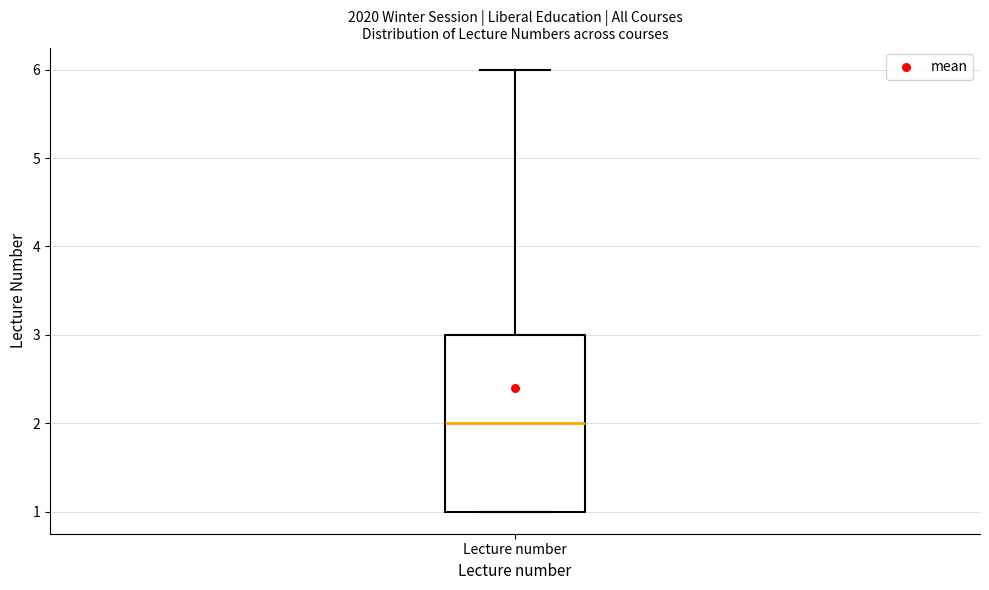

Where does the upper whisker of the box for Lecture number end on the y-axis? The values are not printed on the chart, so give them approximately, as read against the axis.

6